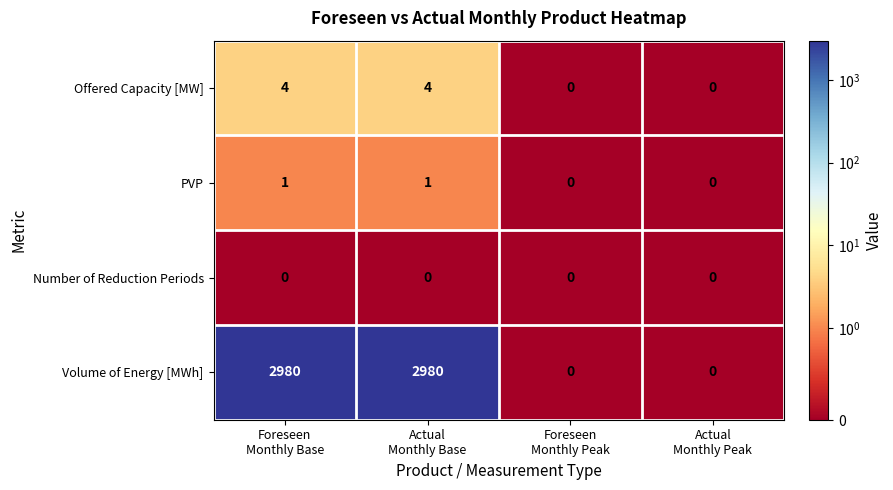

Which series has the largest range (max minus min)?

Volume of Energy [MWh]